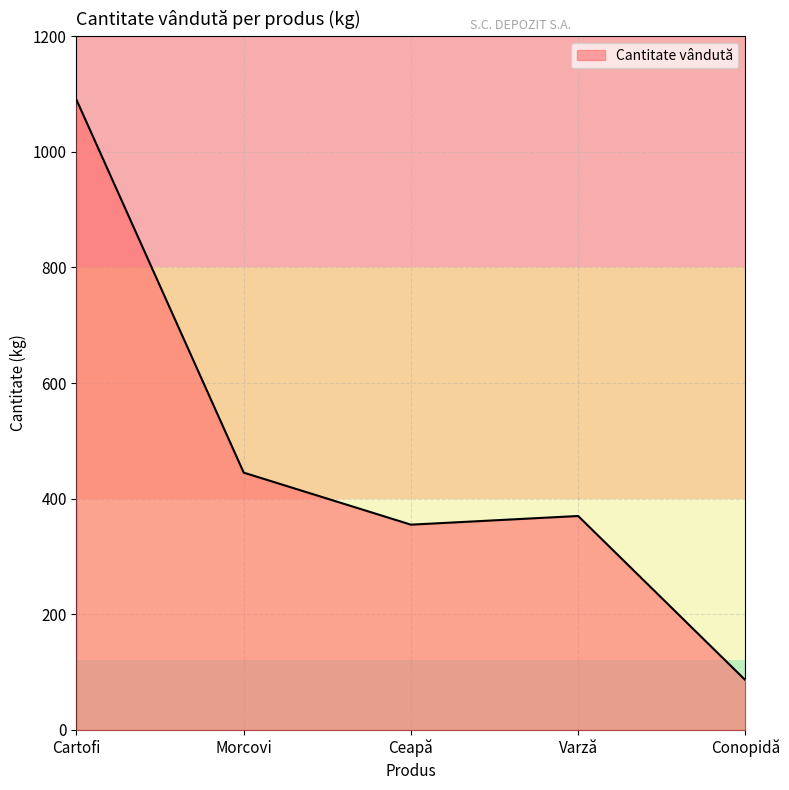

Which has a higher value, Conopidă or Varză?

Varză